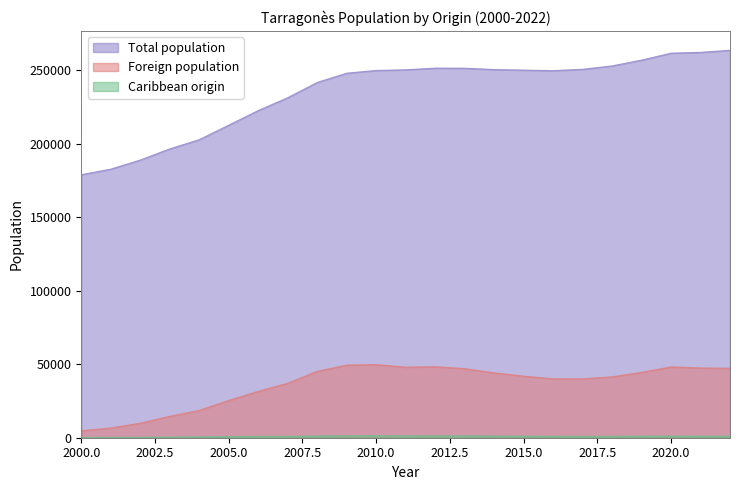

What is the sum of all Foreign population values?

830782